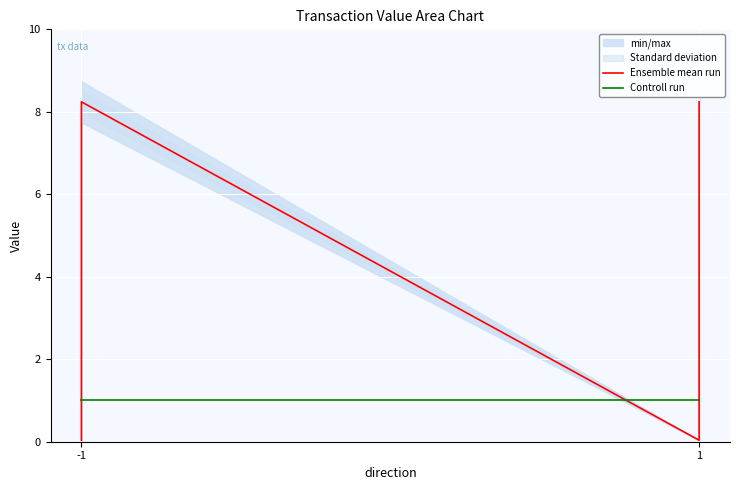

How many lines are shown in the chart?

2